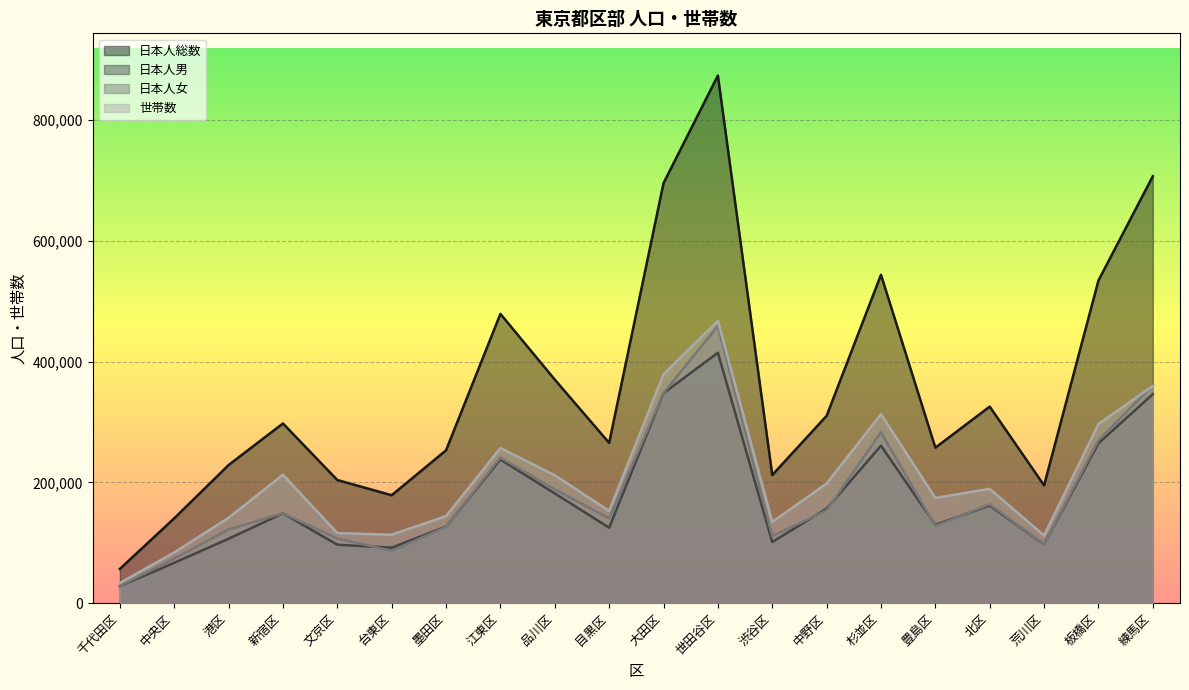

True or false: 世帯数 and 日本人男 cross at least once.

False